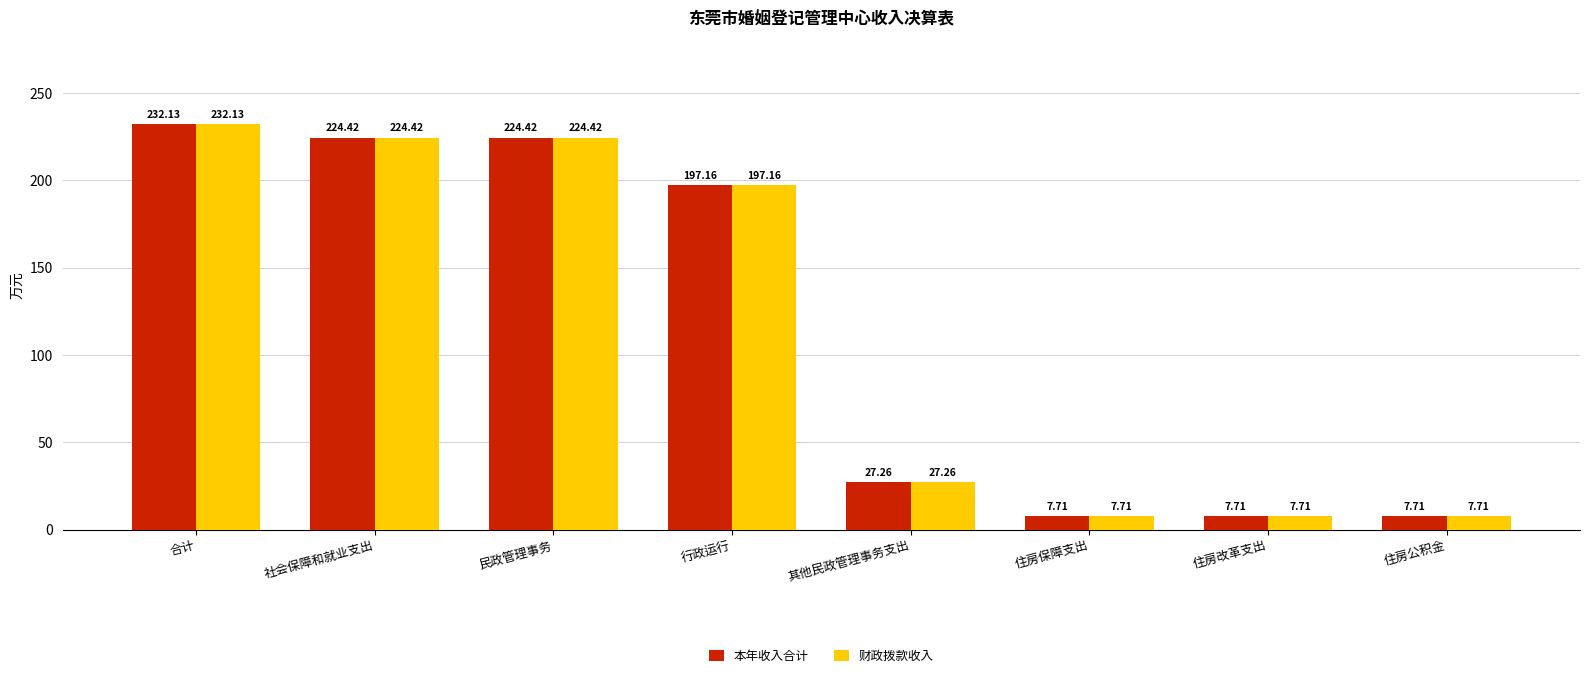

What position from the right is 社会保障和就业支出?

7